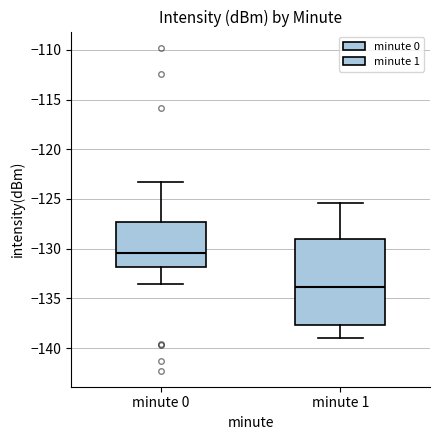

Reading left to right, transcribe this box plot: for each box, give where its median line is, the range the box spans, and where its two whiskers end, as read against the y-axis. The values are not printed on the chart, so give them approximately, as read against the axis.

minute 0: median -130.5, box -132.0 to -127.5, whiskers -133.5 to -123.0
minute 1: median -134.0, box -137.5 to -129.0, whiskers -139.0 to -125.5